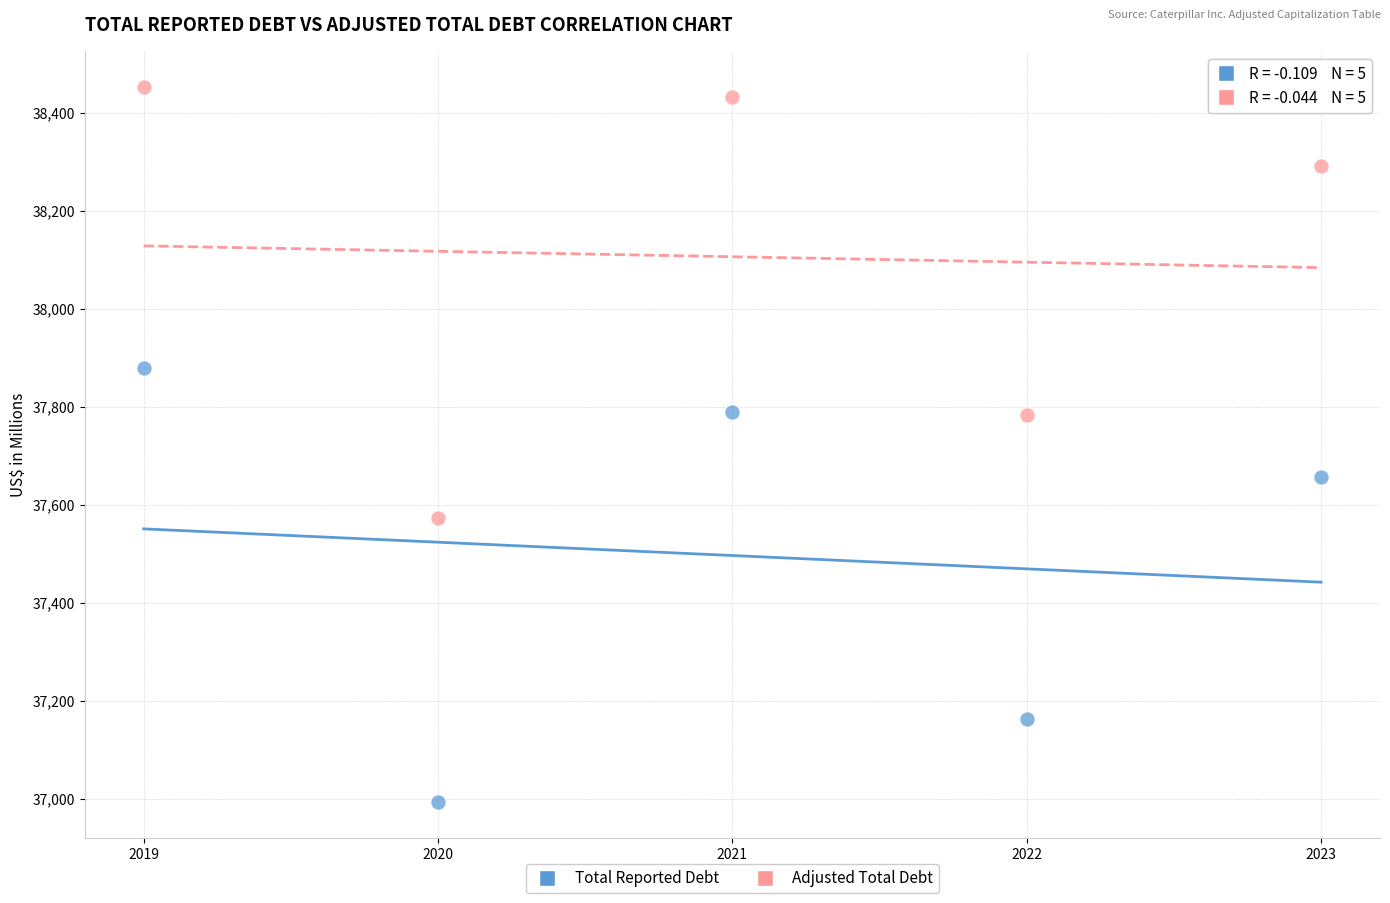

Which series contains the lowest Y value?

Total Reported Debt